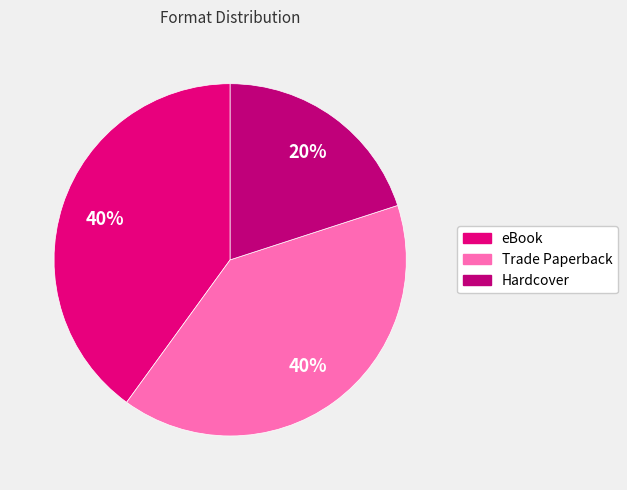

What is the ratio of the value at eBook to the value at Hardcover?

2.0